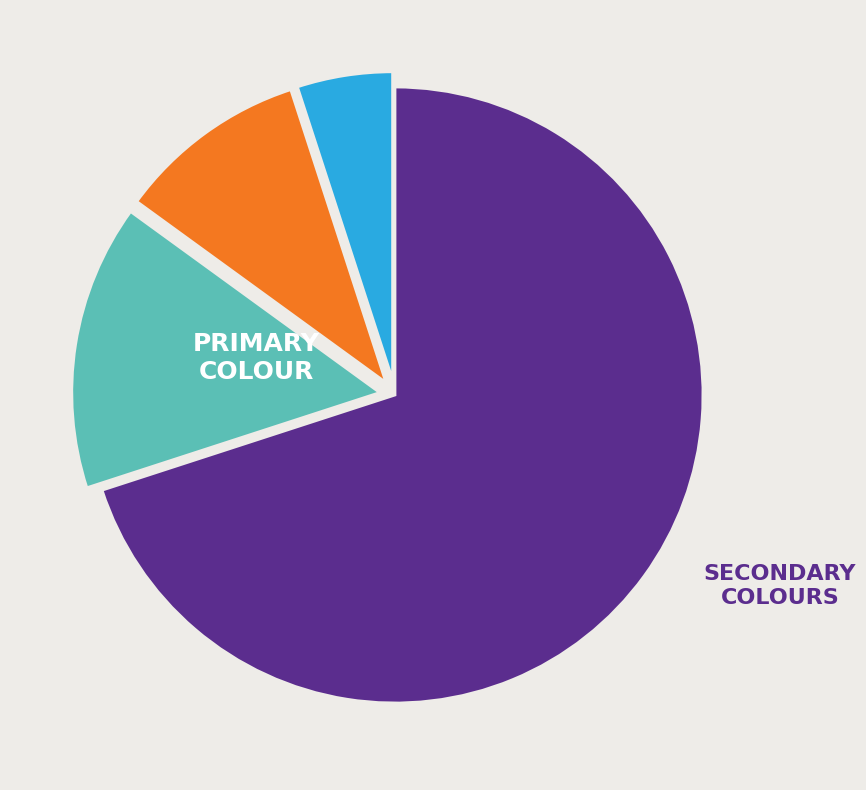

Does any single category account for the majority?

Yes